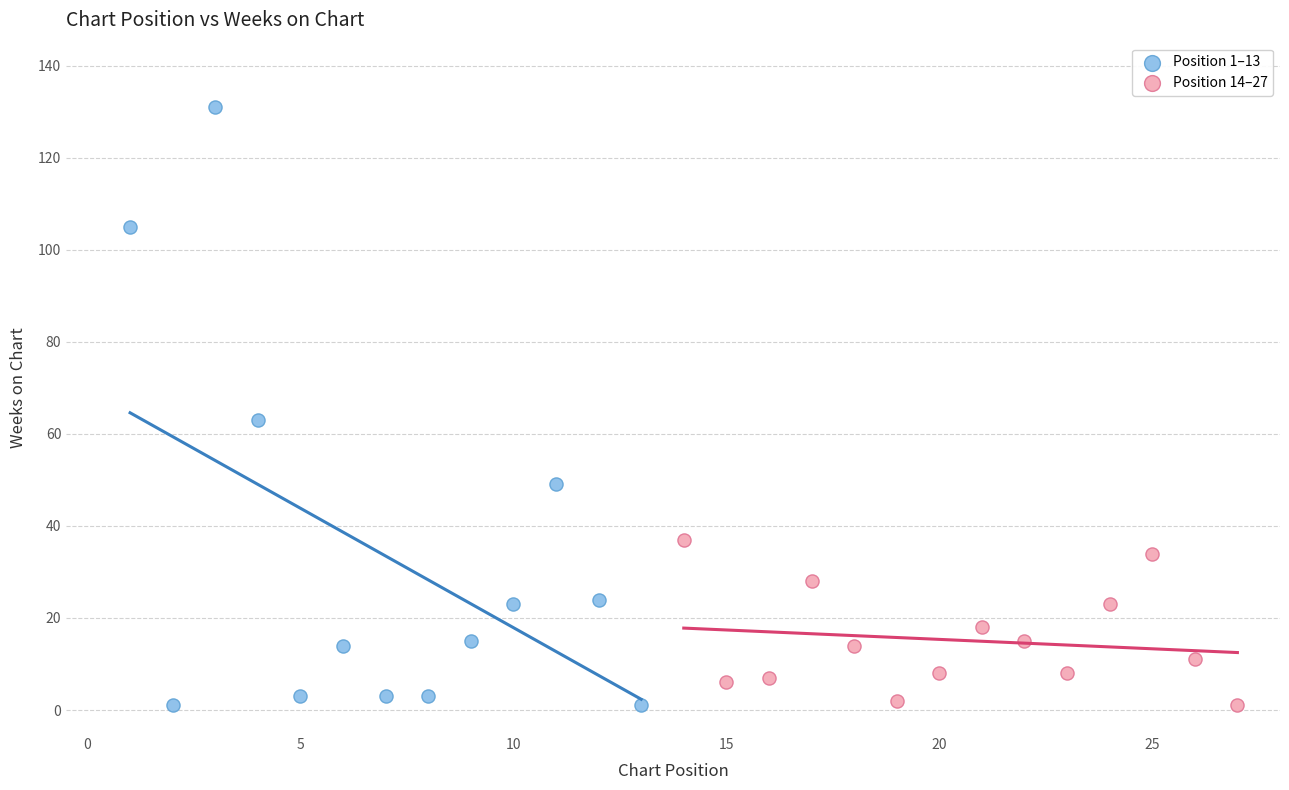

What are all the series names shown in the legend?

Position 1–13, Position 14–27